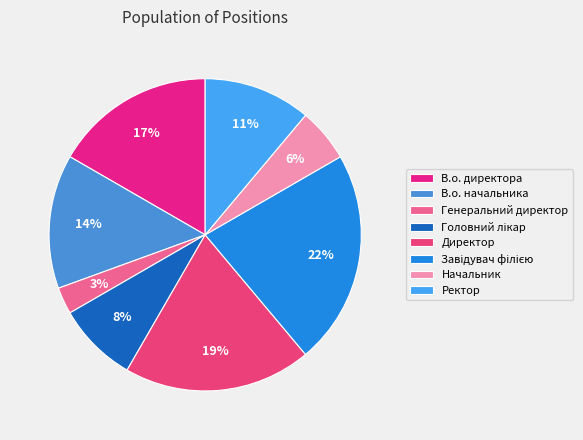

To the nearest percent, what percentage of the pie is Начальник?

6%